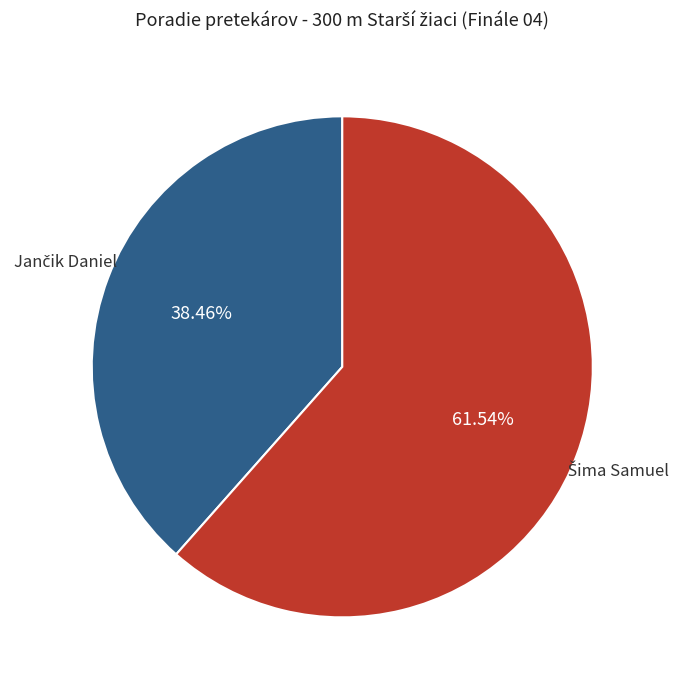

Does any single category account for the majority?

Yes